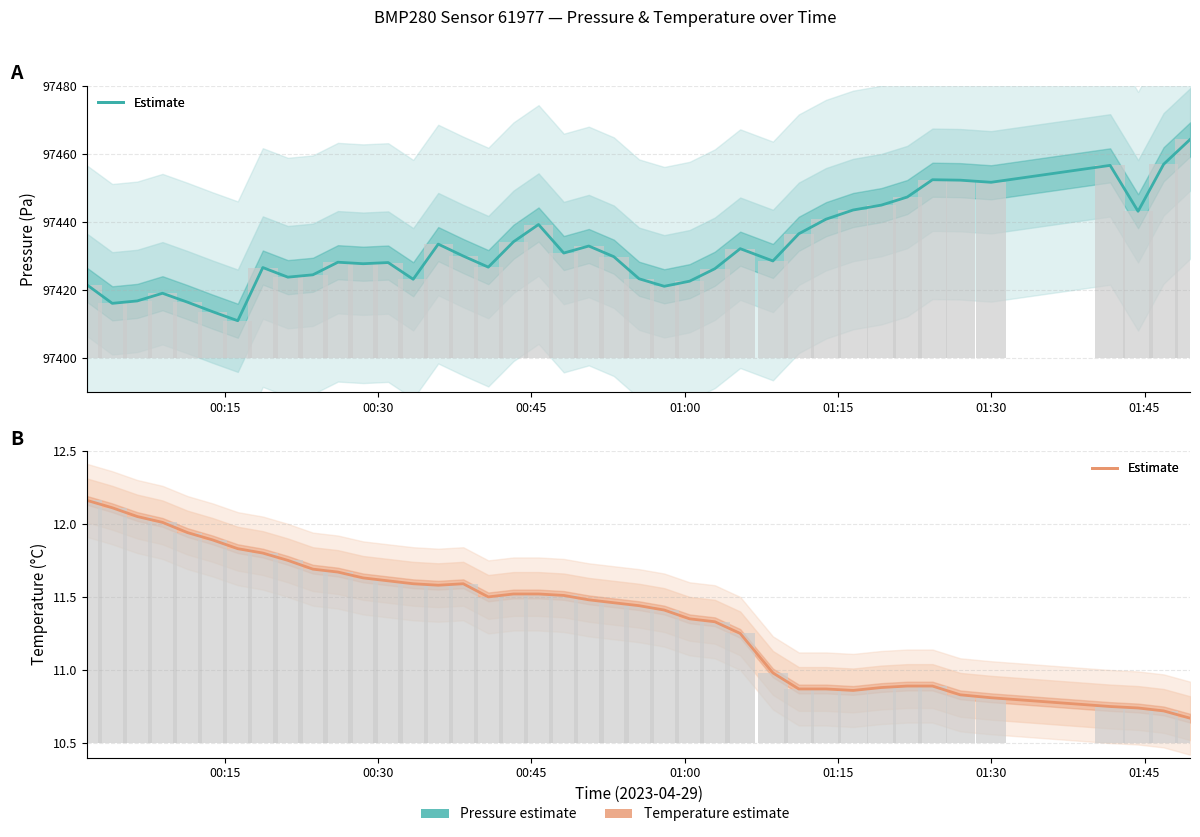

The chart shows a value of 15.2 at 25. True or false?

False